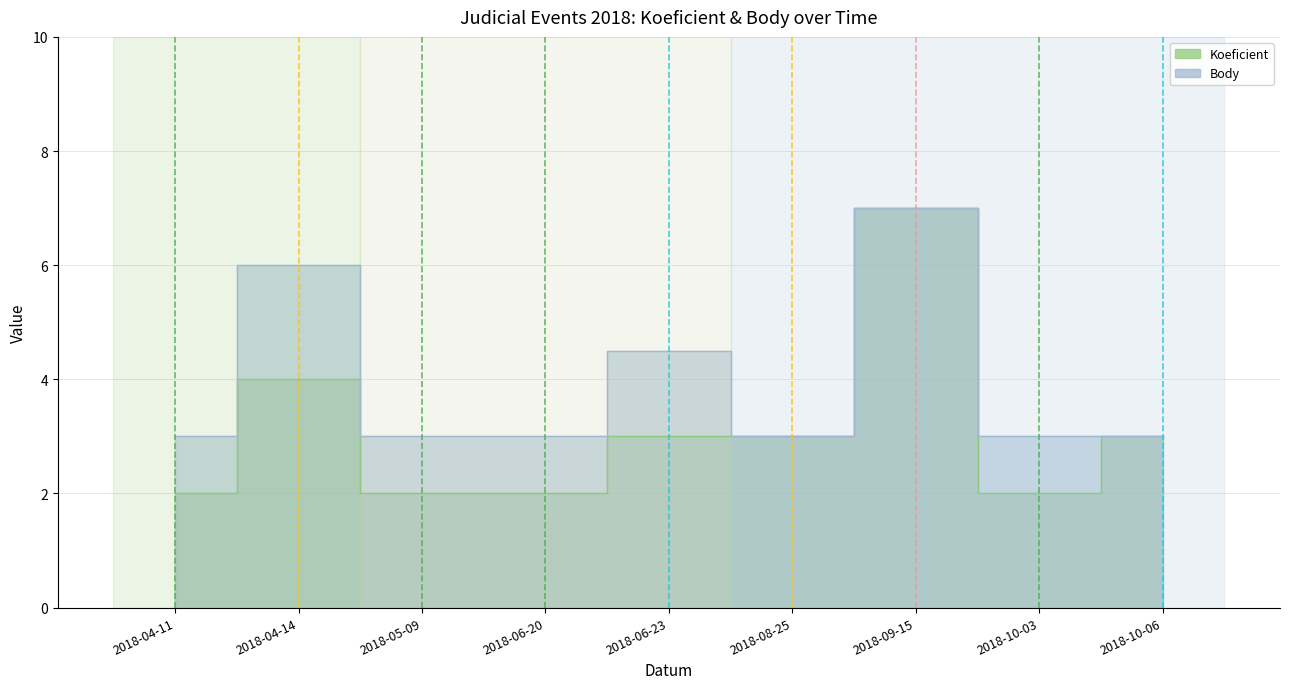

How many values in the Koeficient series exceed 3?

2